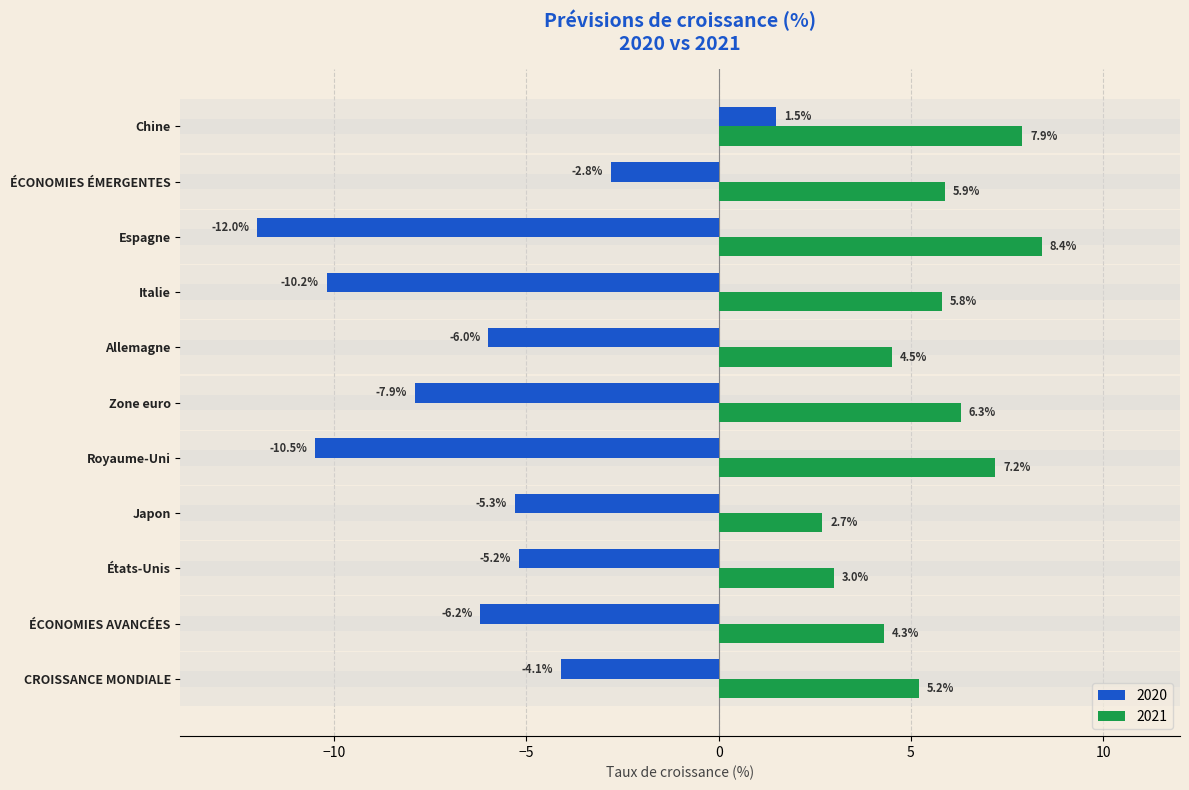

What is the difference between the 2020 values at ÉCONOMIES ÉMERGENTES and Japon?

2.5